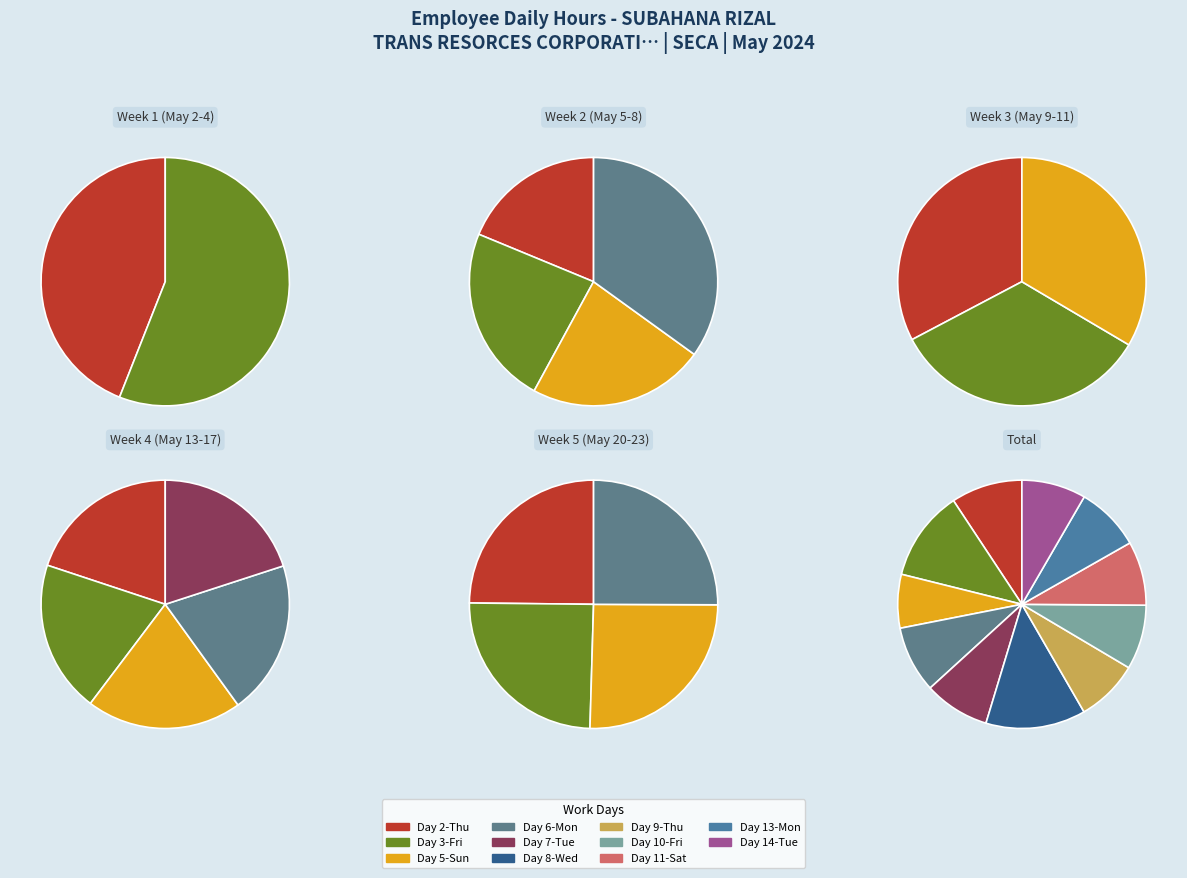

Is the sum of 9-Thu and 7-Tue greater than half?

No